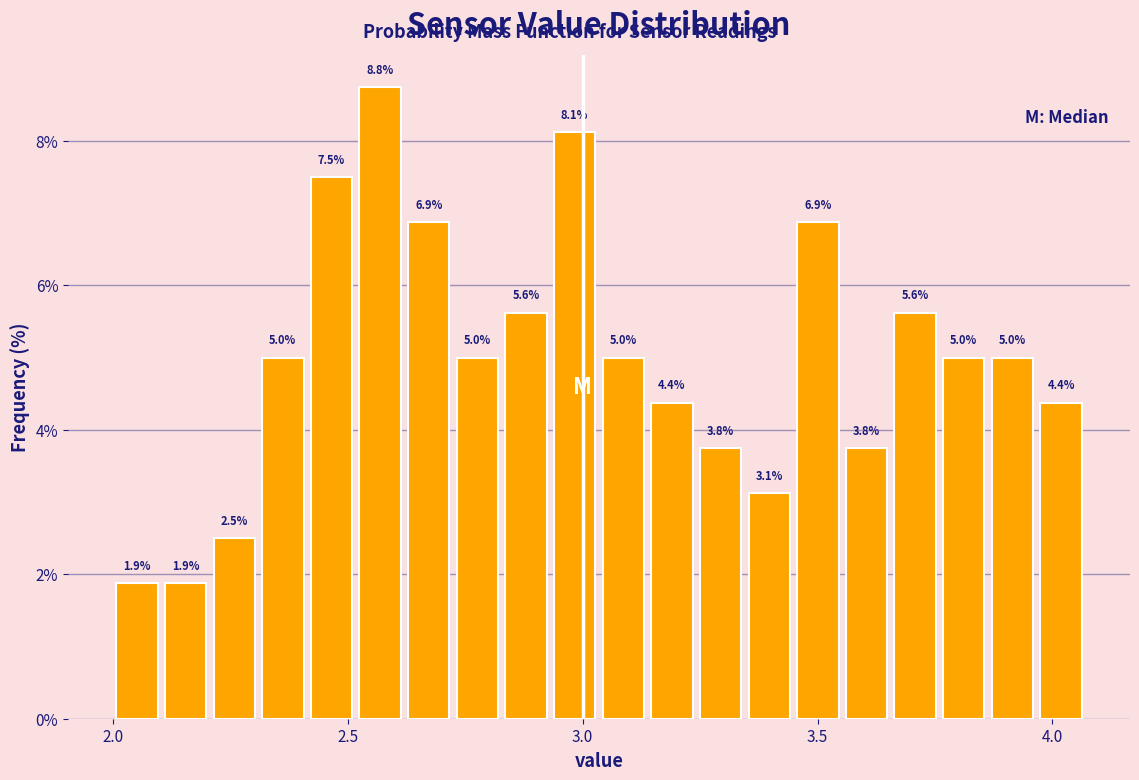

Read against the x-axis, roughly where is the centre of the tallest bar?

2.55